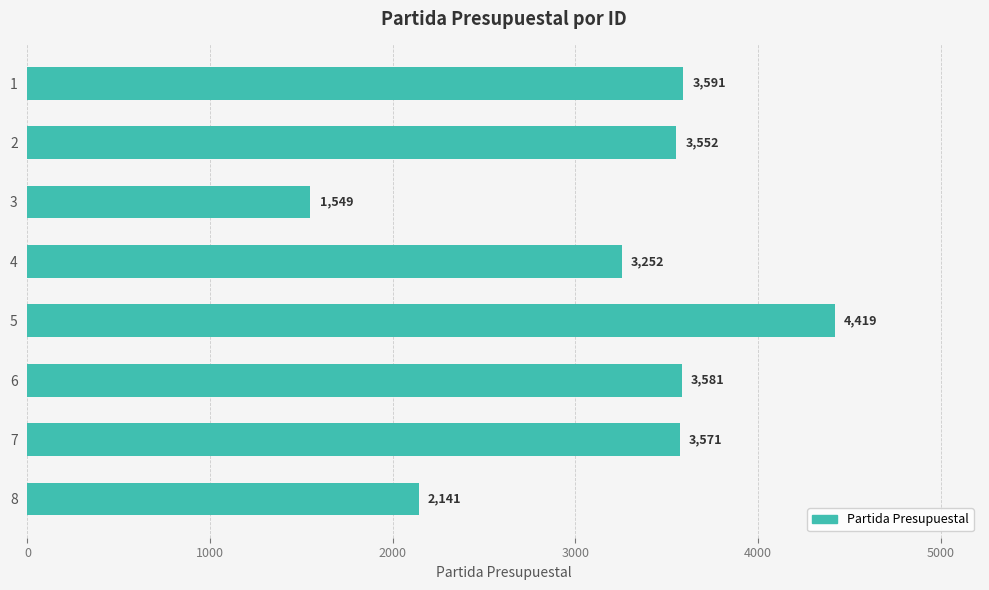

Are the bars grouped side by side (vs. stacked)?

No